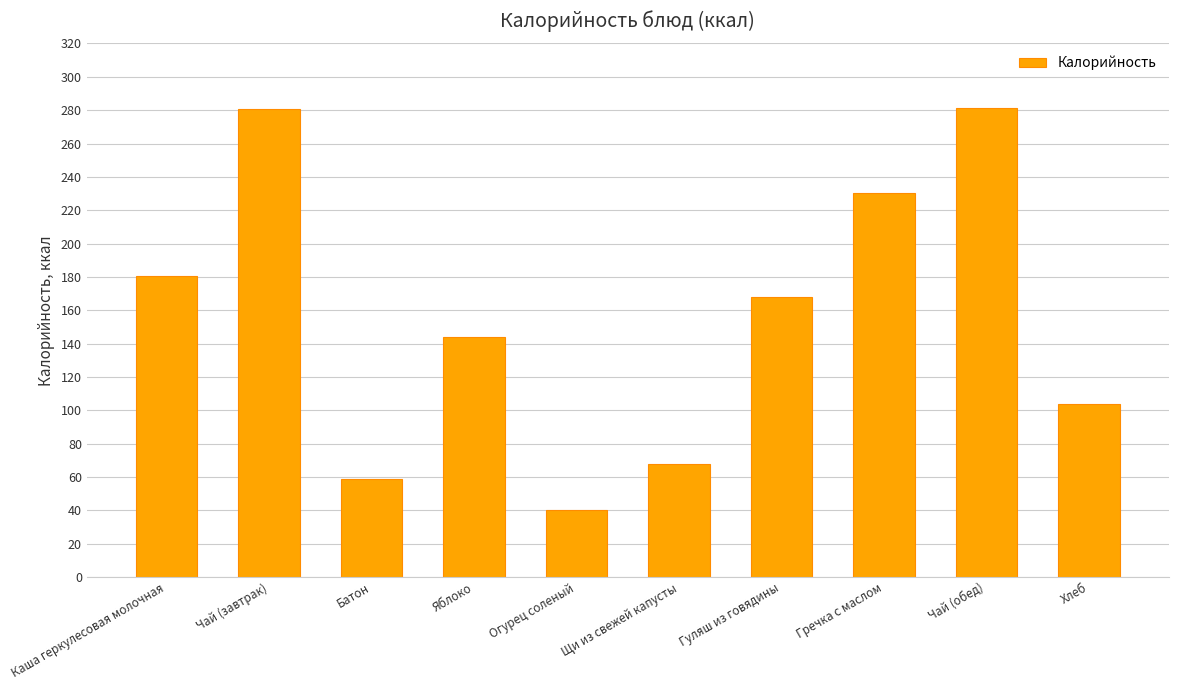

True or false: the data shows 435.6 at Чай (завтрак).

False